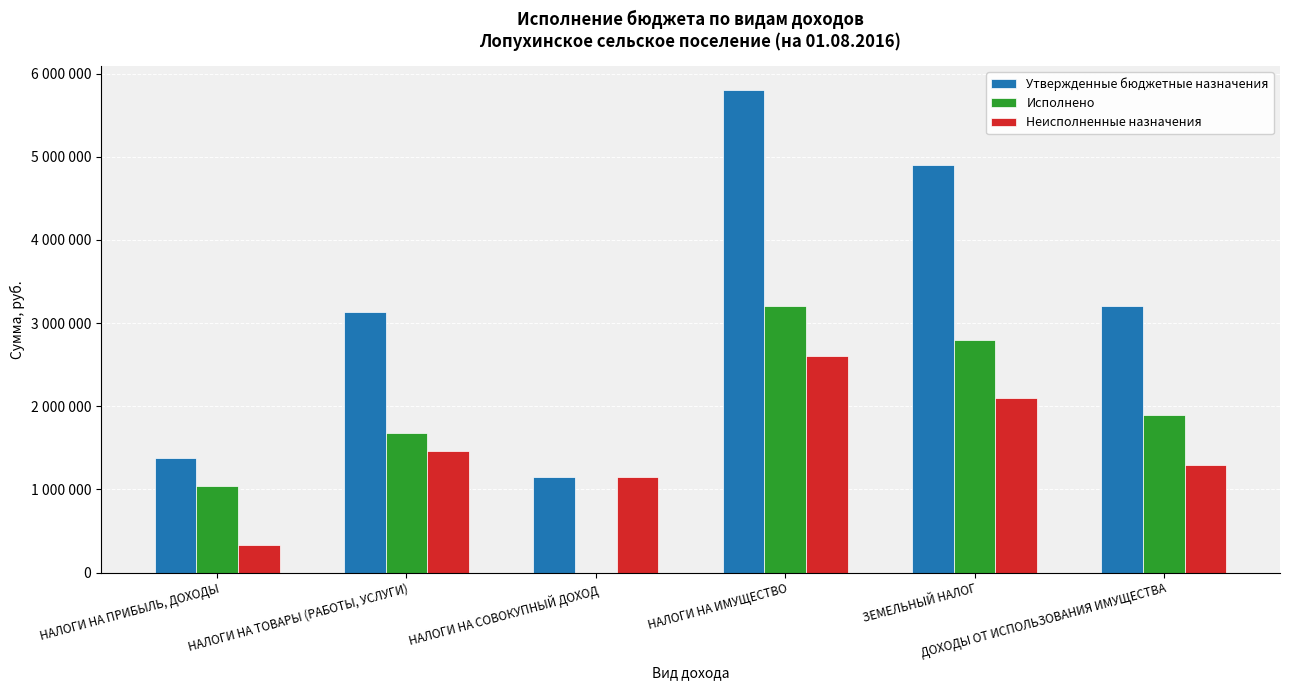

Are the bars horizontal?

No